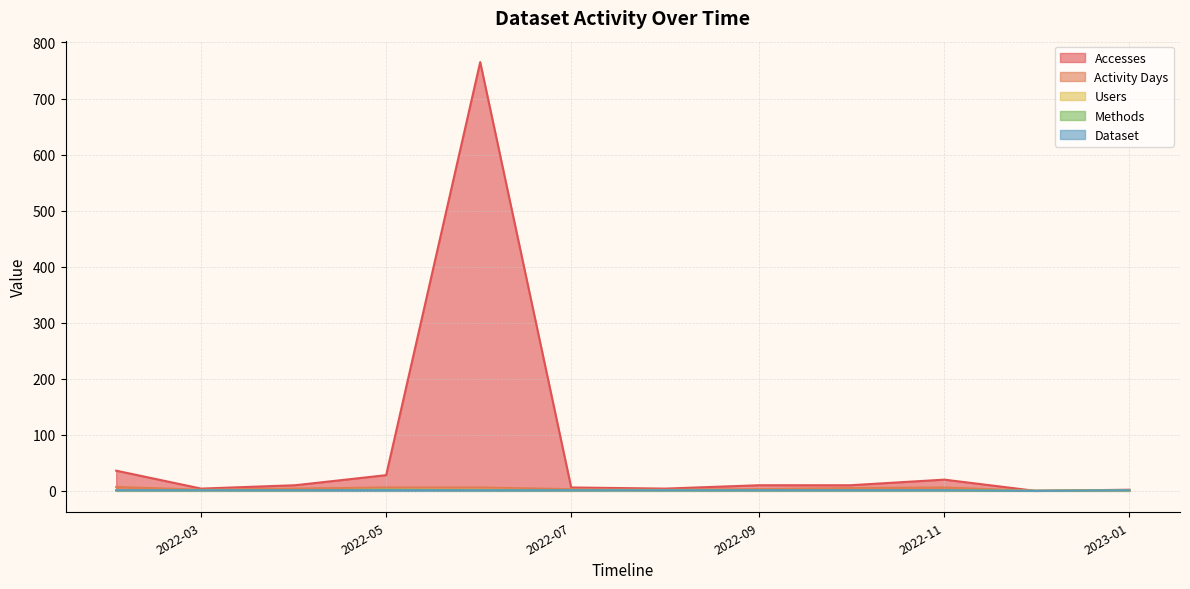

What is the total value across all series at 2022-05?

39